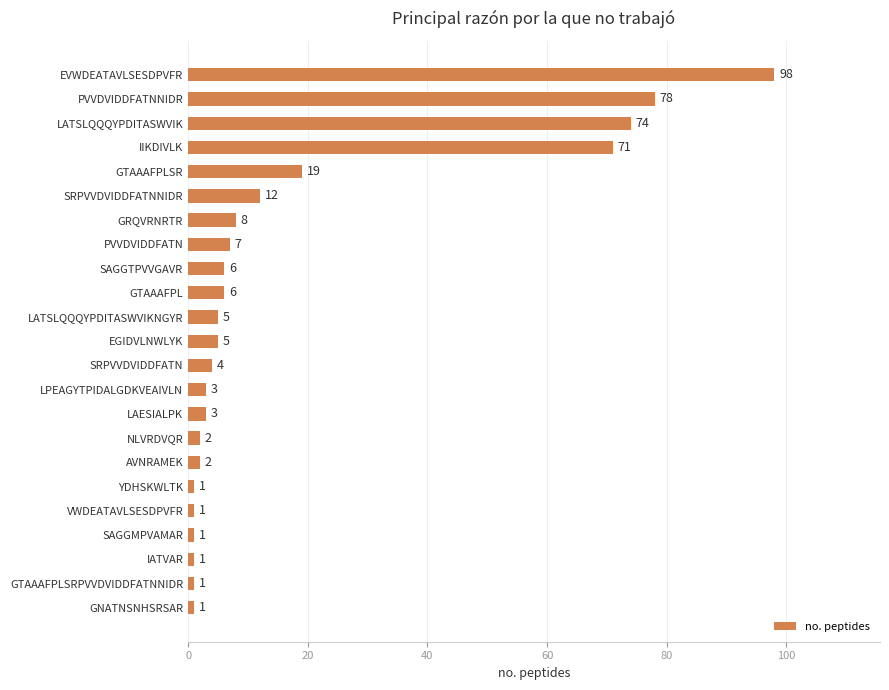

Reading top to bottom, transcribe all the data shown in this chart.

EVWDEATAVLSESDPVFR=98	PVVDVIDDFATNNIDR=78	LATSLQQQYPDITASWVIK=74	IIKDIVLK=71	GTAAAFPLSR=19	SRPVVDVIDDFATNNIDR=12	GRQVRNRTR=8	PVVDVIDDFATN=7	SAGGTPVVGAVR=6	GTAAAFPL=6	LATSLQQQYPDITASWVIKNGYR=5	EGIDVLNWLYK=5	SRPVVDVIDDFATN=4	LPEAGYTPIDALGDKVEAIVLN=3	LAESIALPK=3	NLVRDVQR=2	AVNRAMEK=2	YDHSKWLTK=1	VWDEATAVLSESDPVFR=1	SAGGMPVAMAR=1	IATVAR=1	GTAAAFPLSRPVVDVIDDFATNNIDR=1	GNATNSNHSRSAR=1